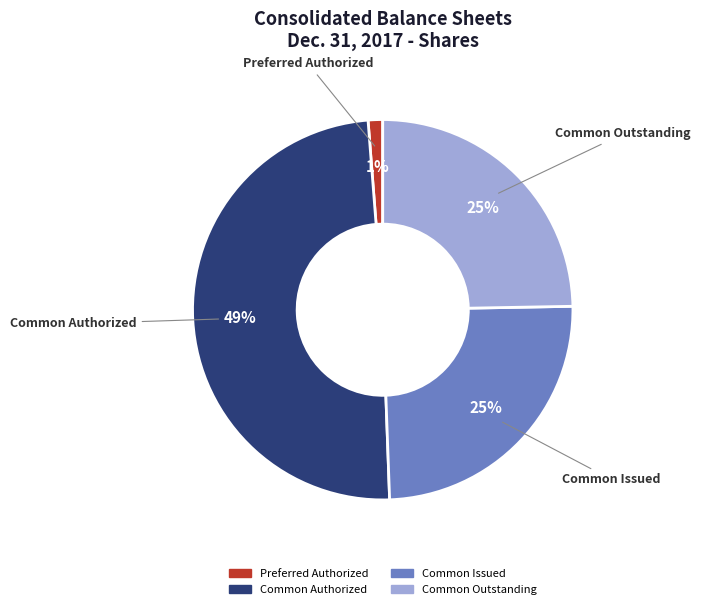

Is there a majority slice in this chart?

No